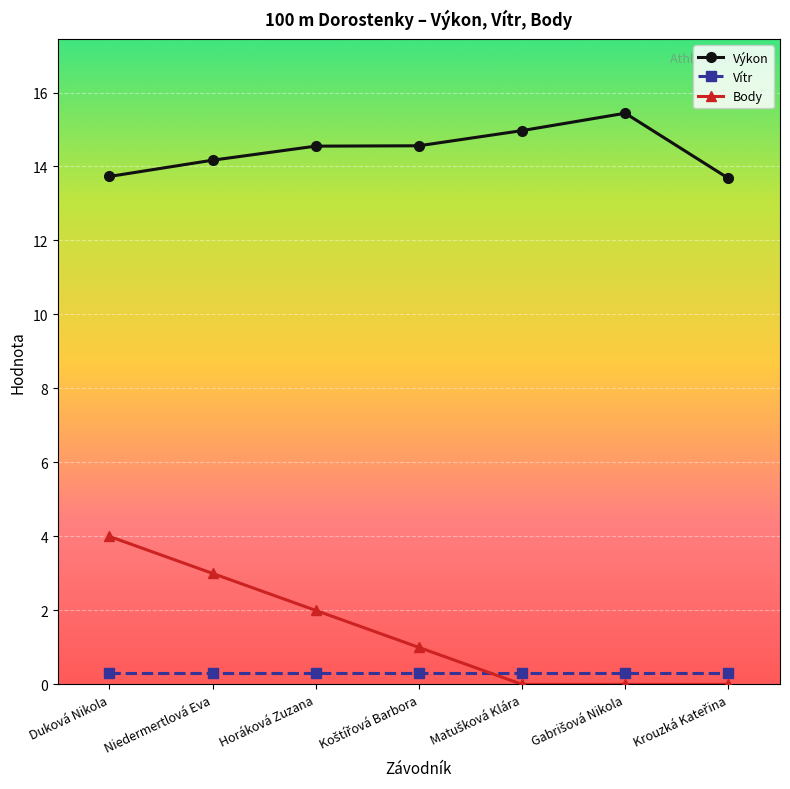

At which label does Body reach its peak?

Duková Nikola